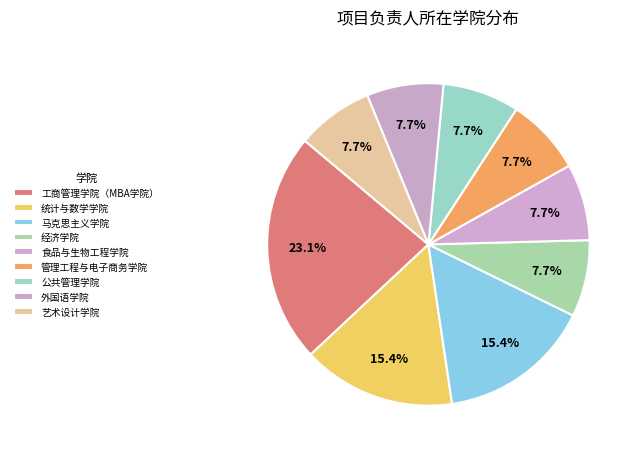

How many slices are in this pie chart?

9